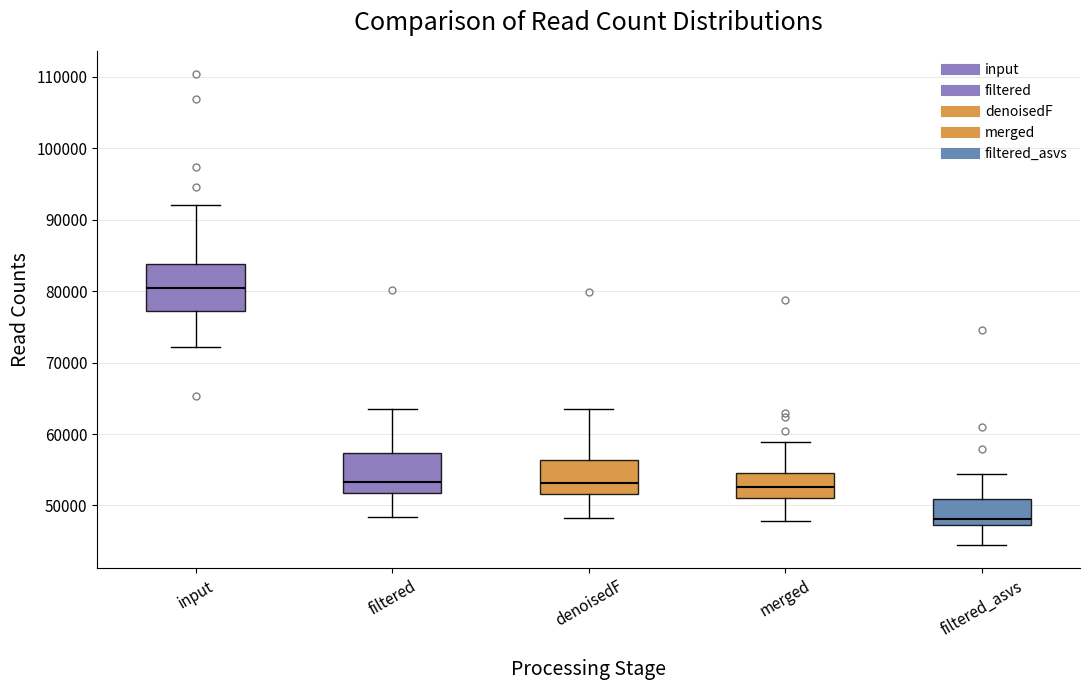

Reading left to right, transcribe this box plot: for each box, give where its median line is, the range the box spans, and where its two whiskers end, as read against the y-axis. The values are not printed on the chart, so give them approximately, as read against the axis.

input: median 80000, box 77000 to 84000, whiskers 72000 to 92000
filtered: median 53000, box 52000 to 57000, whiskers 48000 to 64000
denoisedF: median 53000, box 52000 to 56000, whiskers 48000 to 63000
merged: median 53000, box 51000 to 55000, whiskers 48000 to 59000
filtered_asvs: median 48000, box 47000 to 51000, whiskers 45000 to 54000